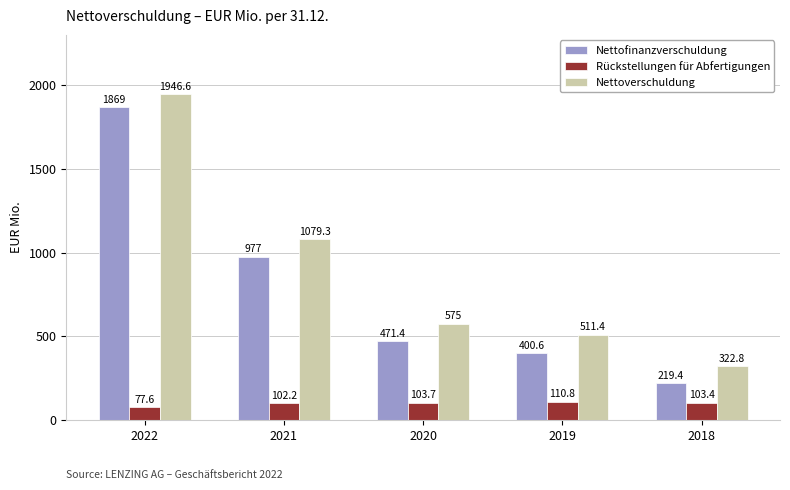

What is the sum of all Rückstellungen für Abfertigungen values?

497.7